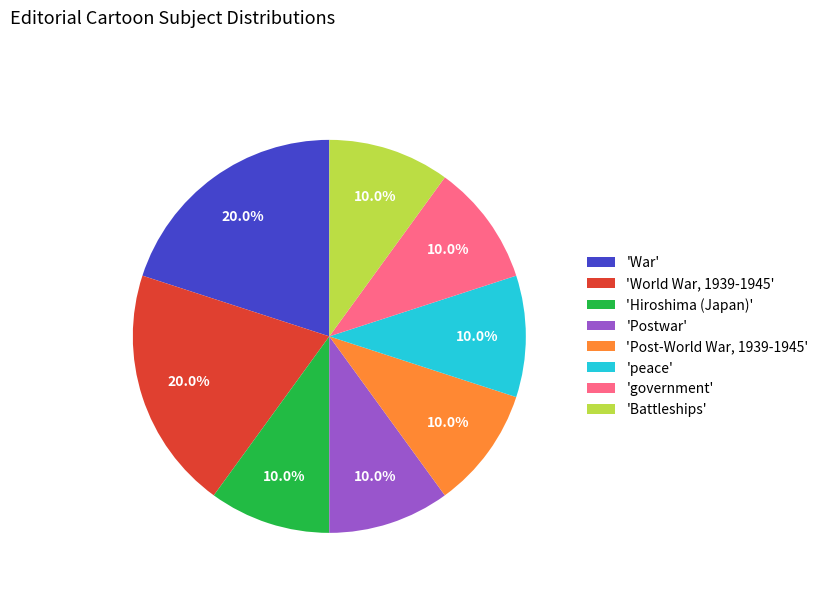

What is the ratio of the value at 'government' to the value at 'Post-World War, 1939-1945'?

1.0